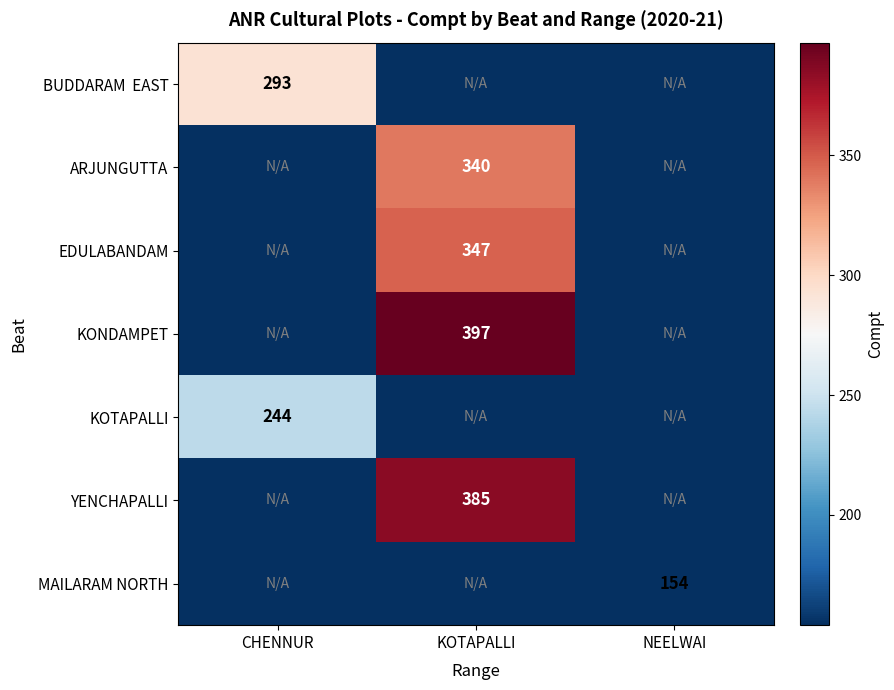

True or false: YENCHAPALLI has a value of 558 at KOTAPALLI.

False